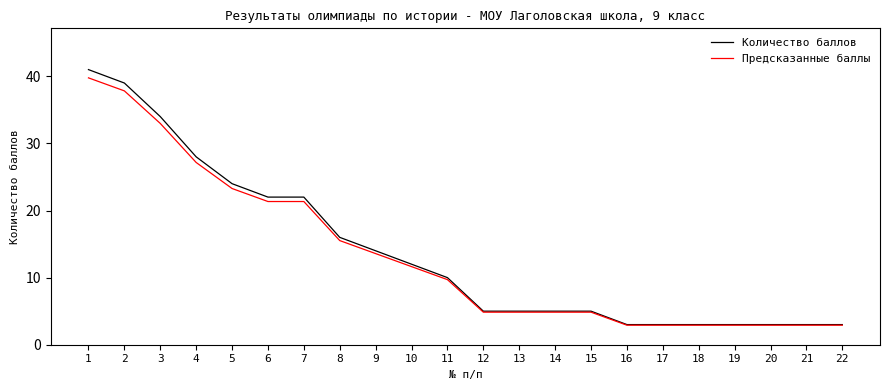

What is the highest value of the Предсказанные баллы series?

39.8